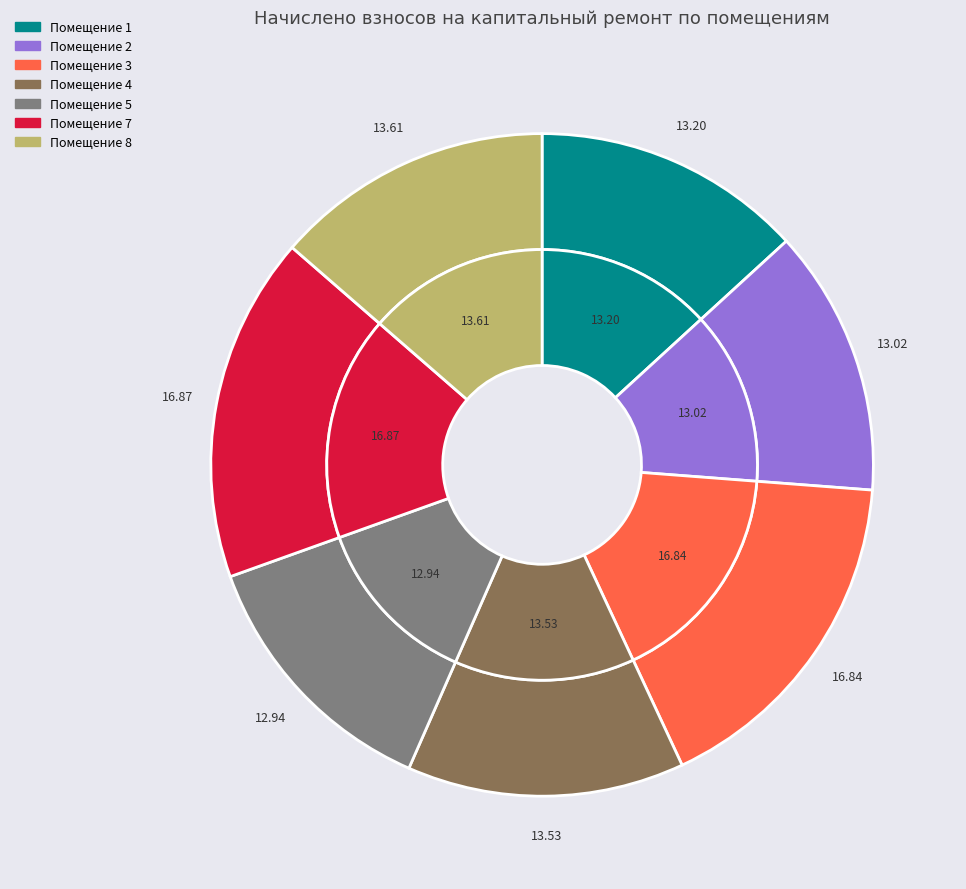

Count the number of slices in the pie.

7